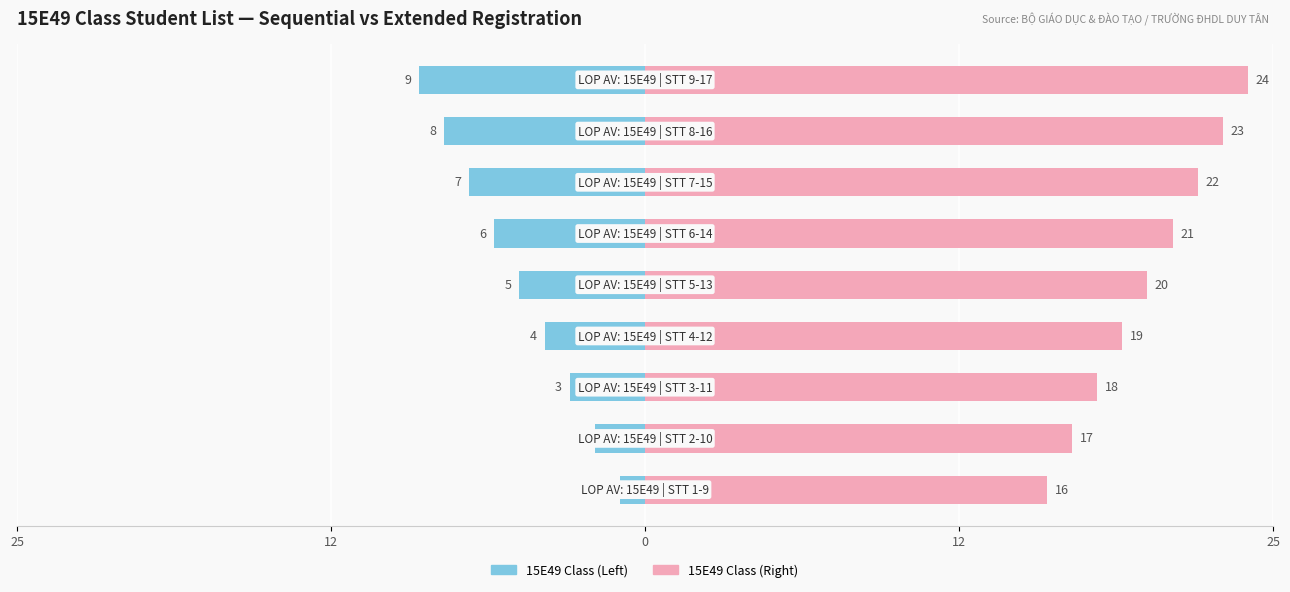

How many data points in 15E49 Class (Left) are above -5?

4